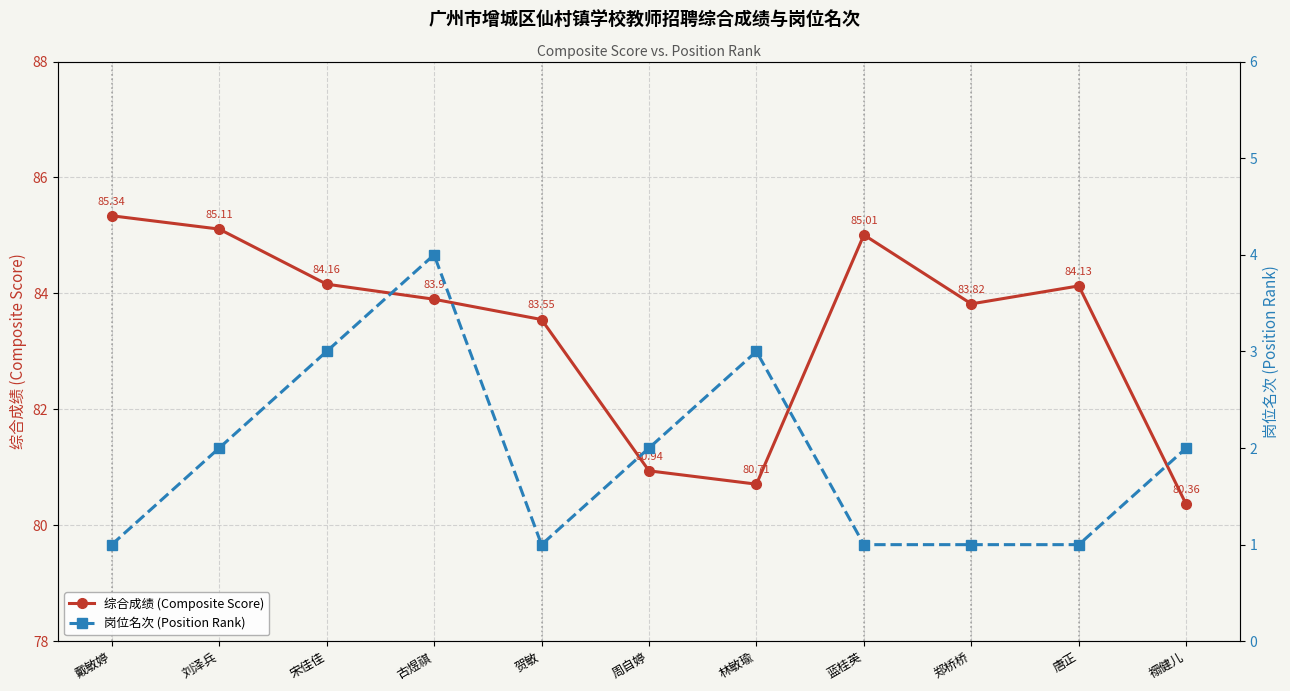

How many values in the 综合成绩 (Composite Score) series exceed 83?

8